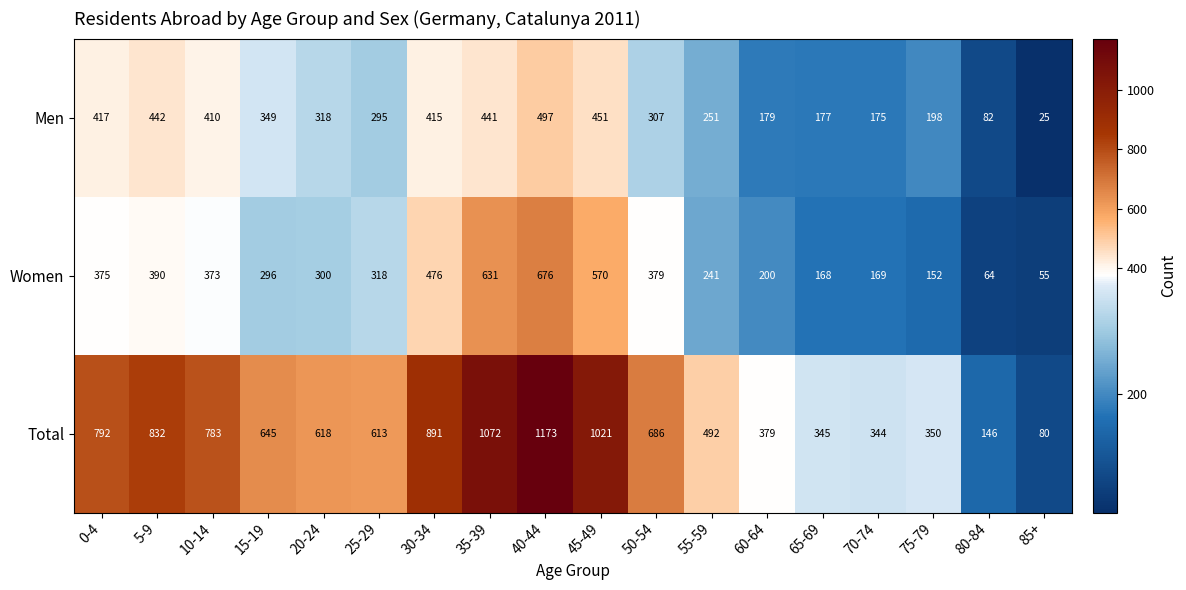

Which series changed the most between 10-14 and 50-54?

Men